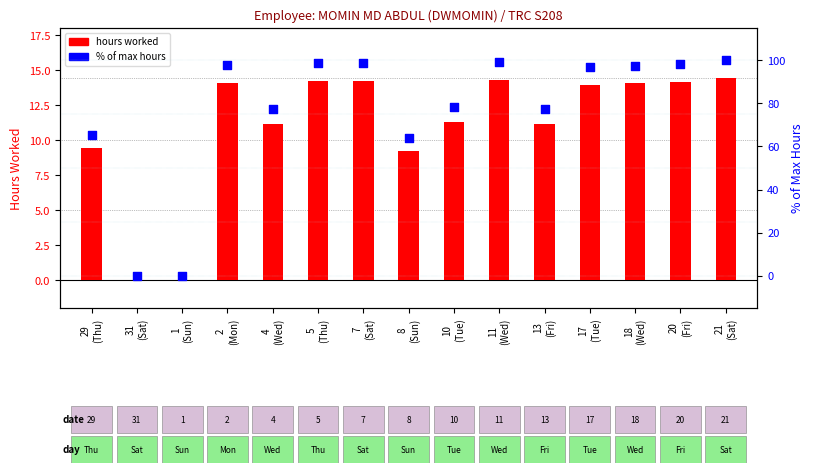

What are all the series names shown in the legend?

hours worked, % of max hours